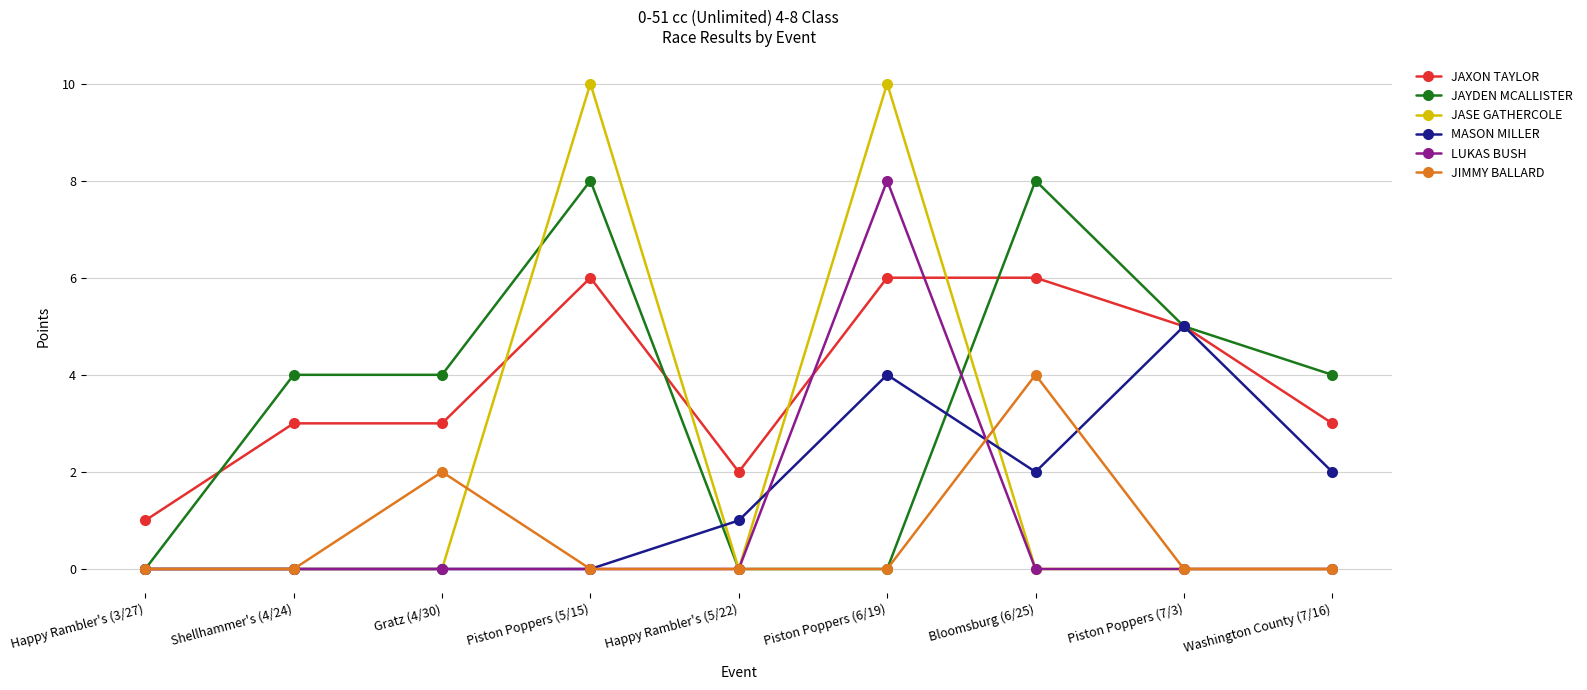

What position from the left is Washington County (7/16)?

9